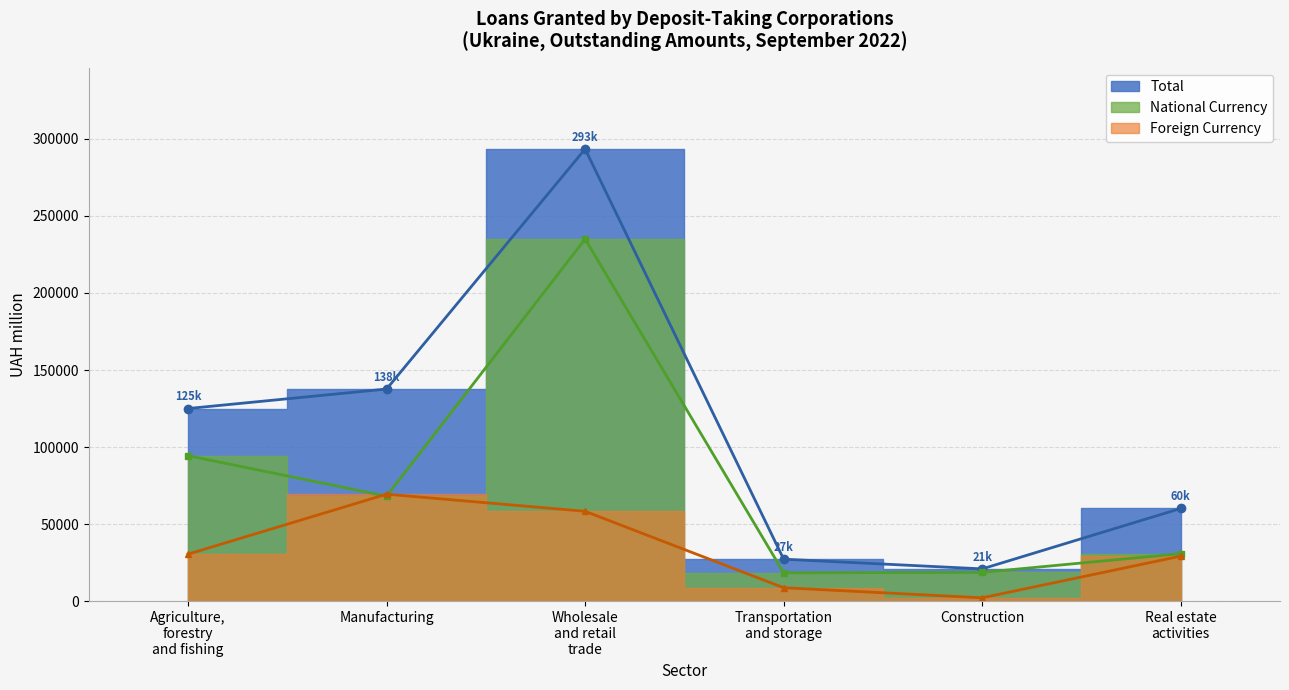

What is the maximum value for Manufacturing?

137694.7